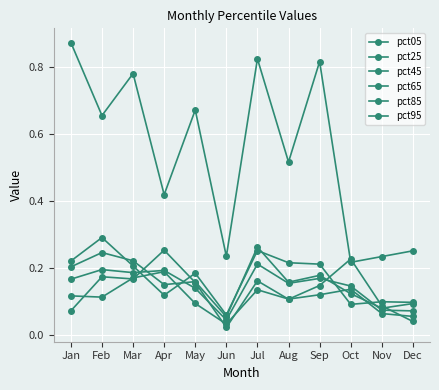

In pct05, how many points are higher than both neighbors (excluding endpoints)?

4